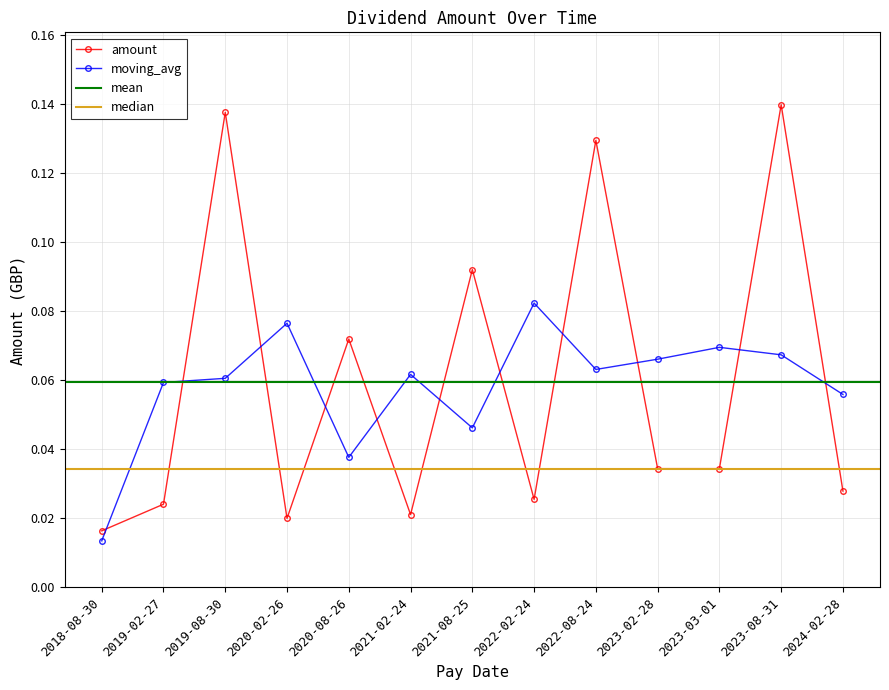

Which has a higher value, 2023-03-01 or 2021-02-24?

2023-03-01